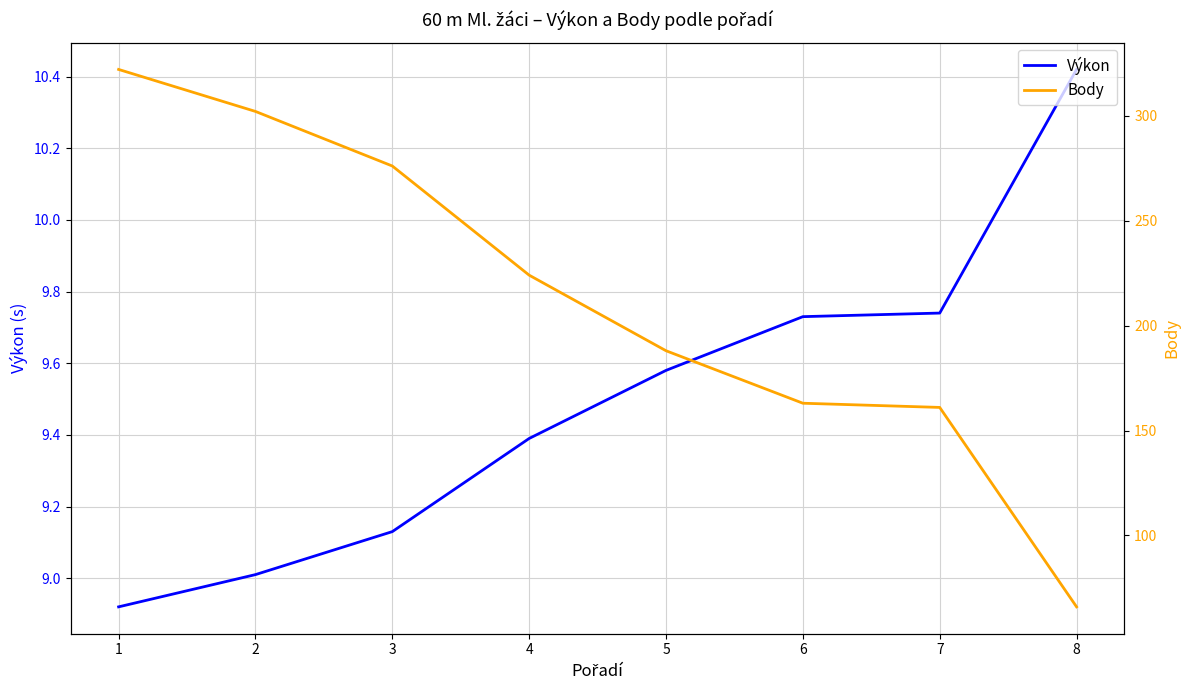

True or false: Body and Výkon cross at least once.

False